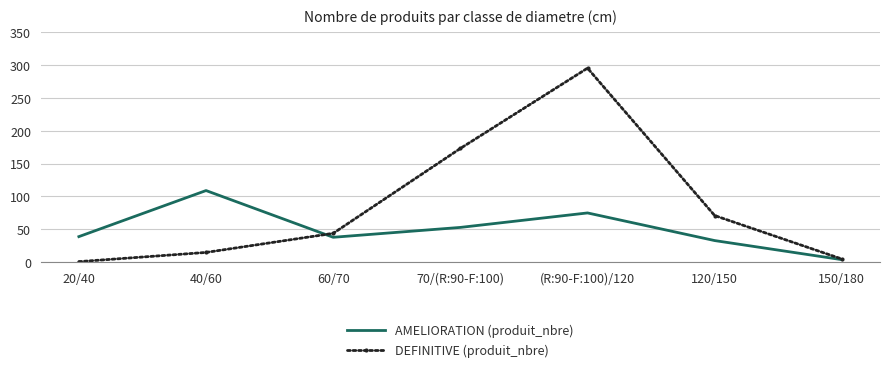

At how many categories does at least one series exceed 167?

2